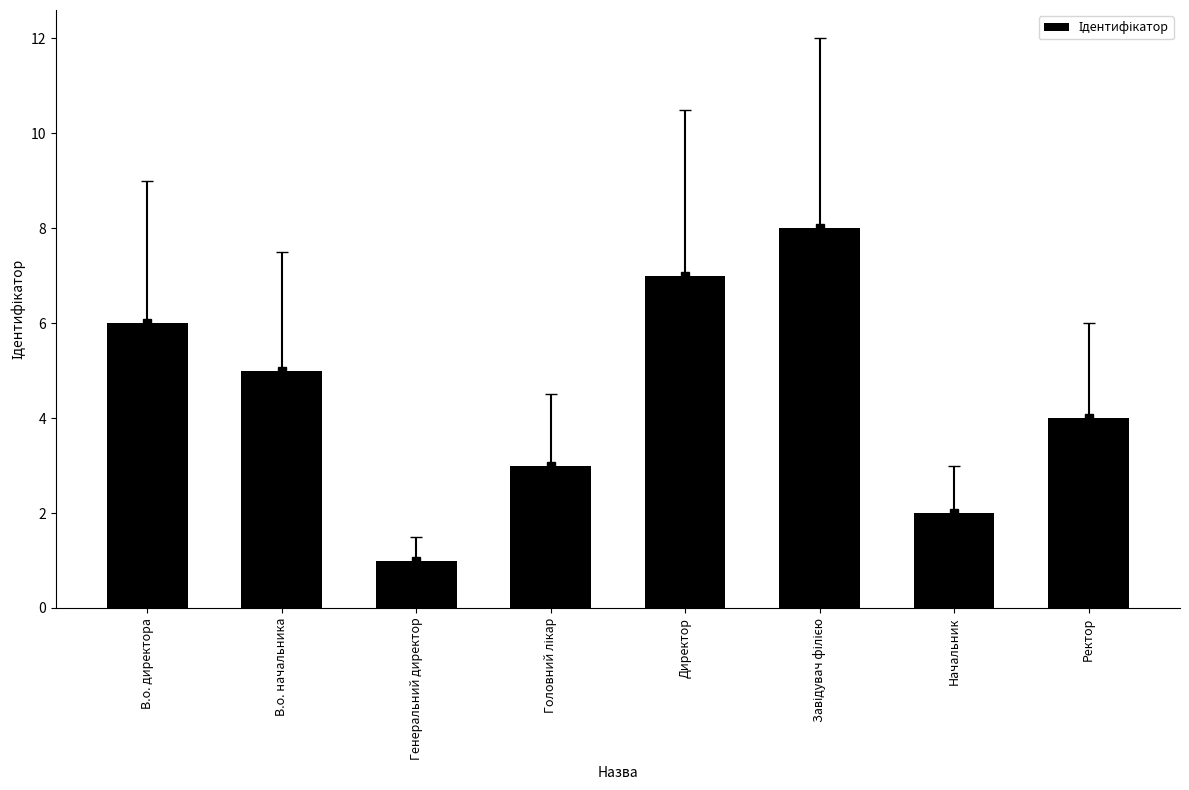

Reading right to left, extract all data points from this chart.

4	2	8	7	3	1	5	6